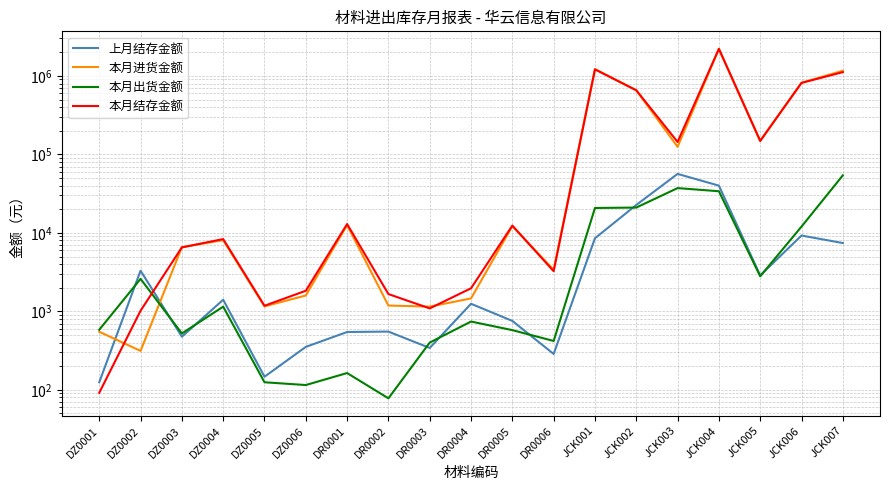

What is the difference between the highest and lowest values at DR0002?

1582.8